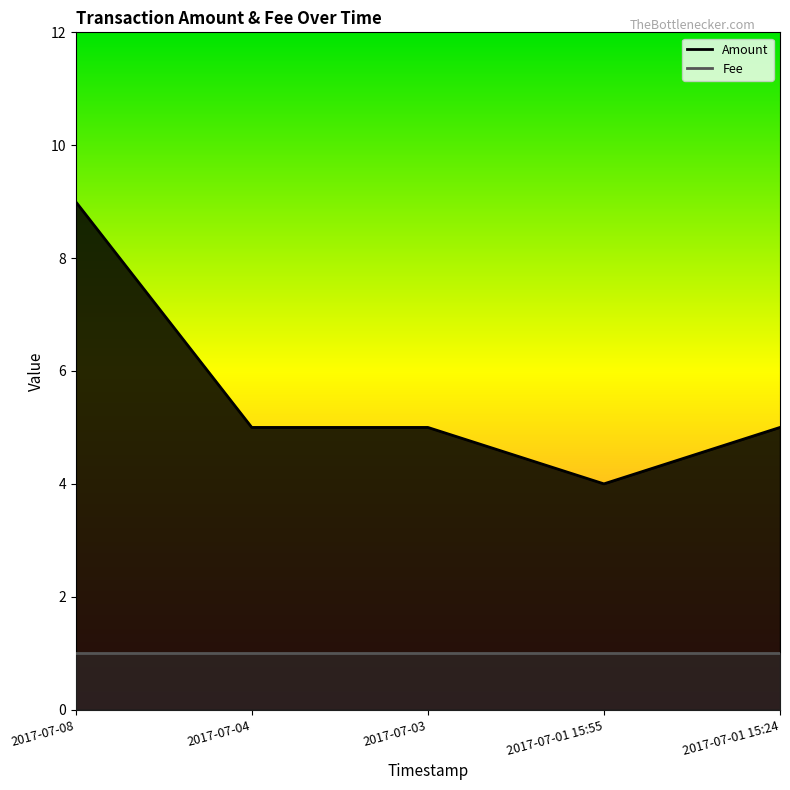

Between 2017-07-01 15:24 and 2017-07-04, which is larger?

2017-07-01 15:24